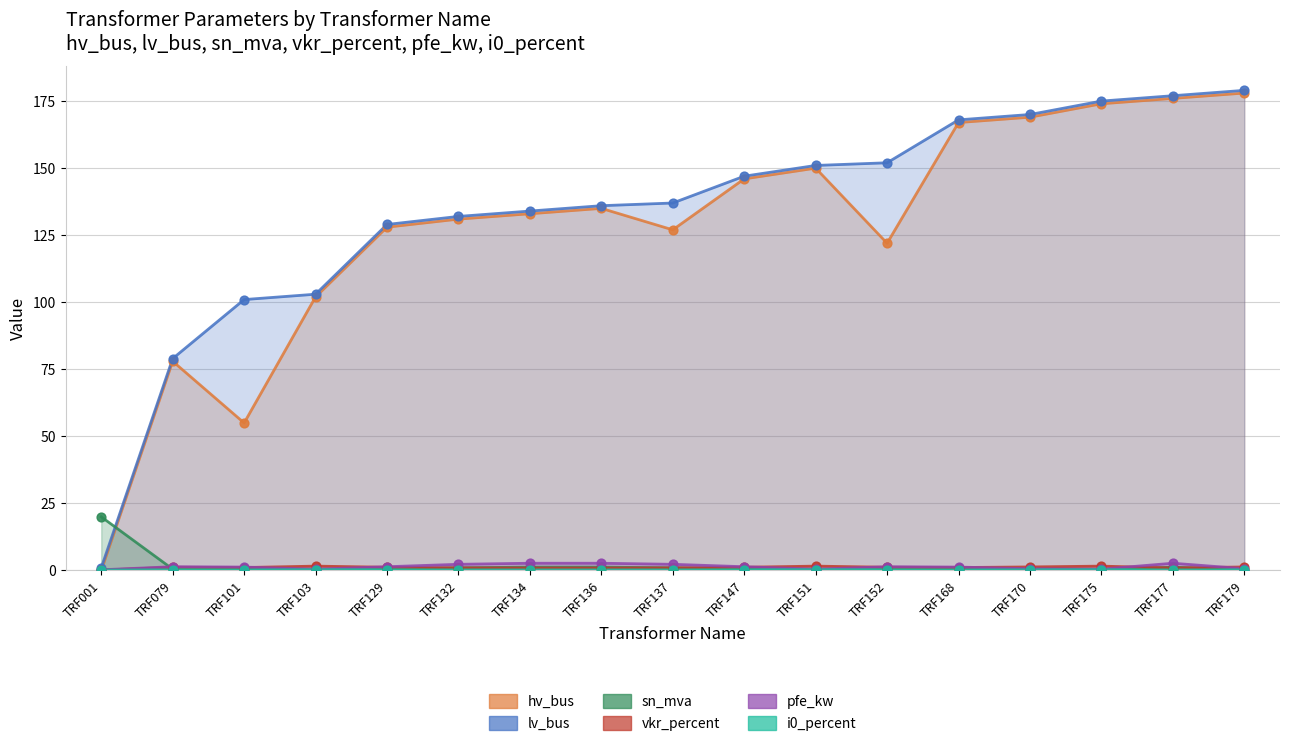

At how many categories does at least one series exceed 96?

15